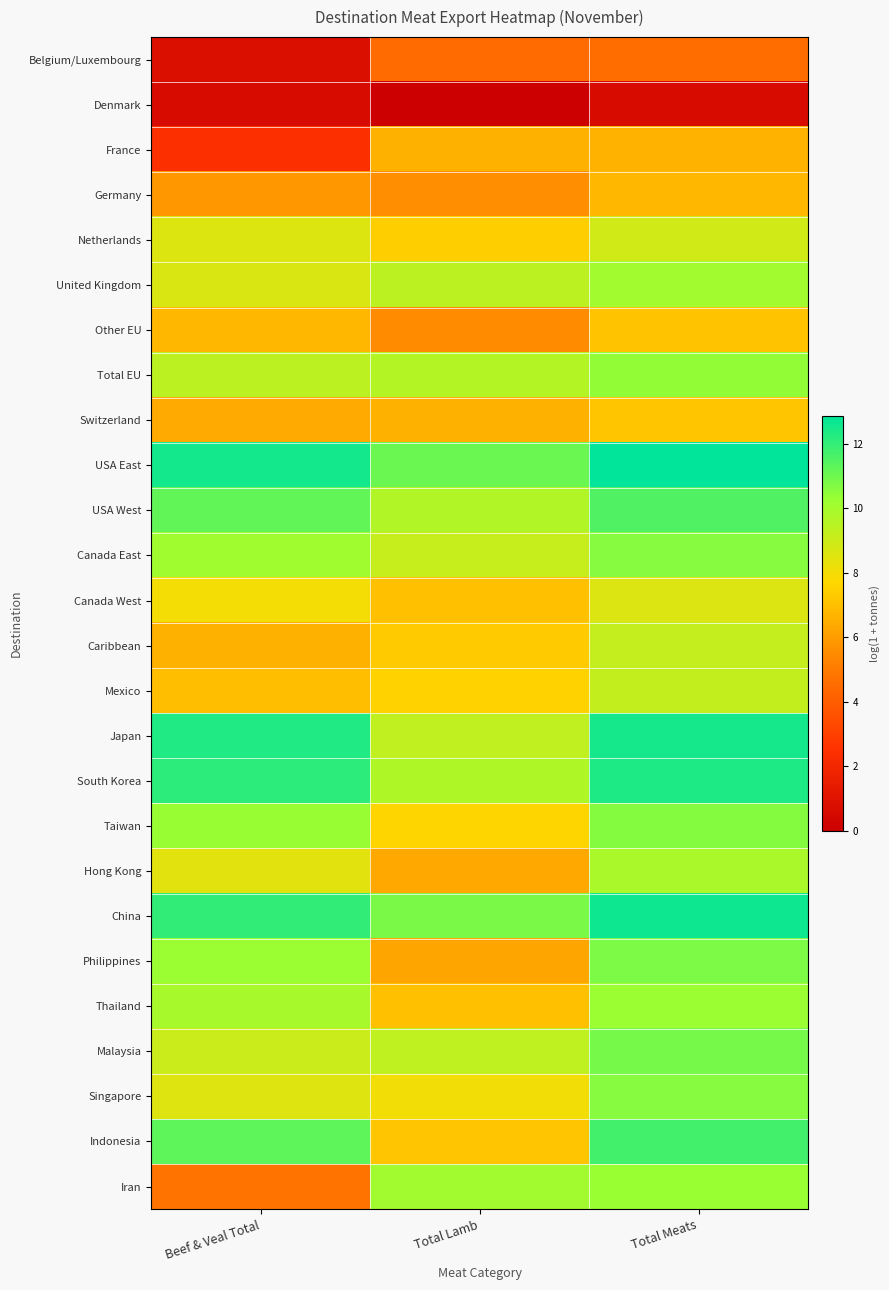

Which series has the largest range (max minus min)?

Iran